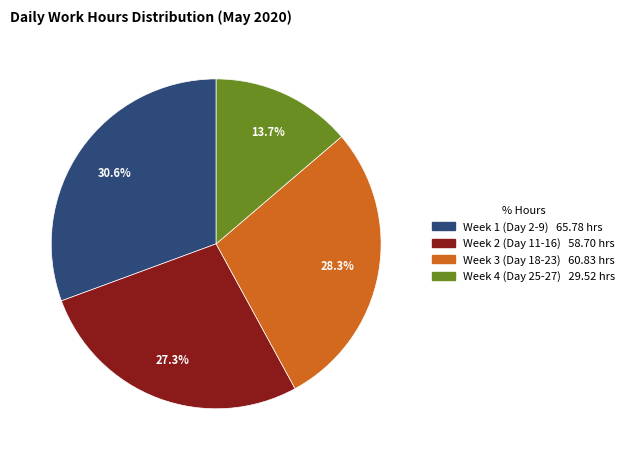

Does any single category account for the majority?

No